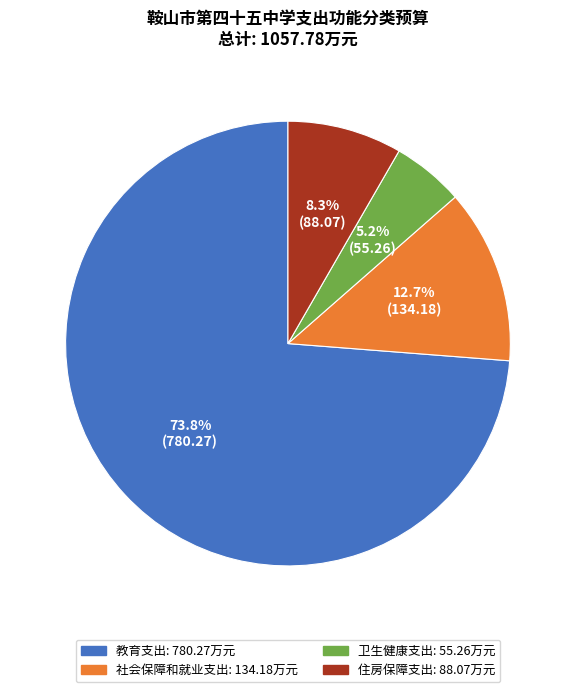

How many slices are in this pie chart?

4